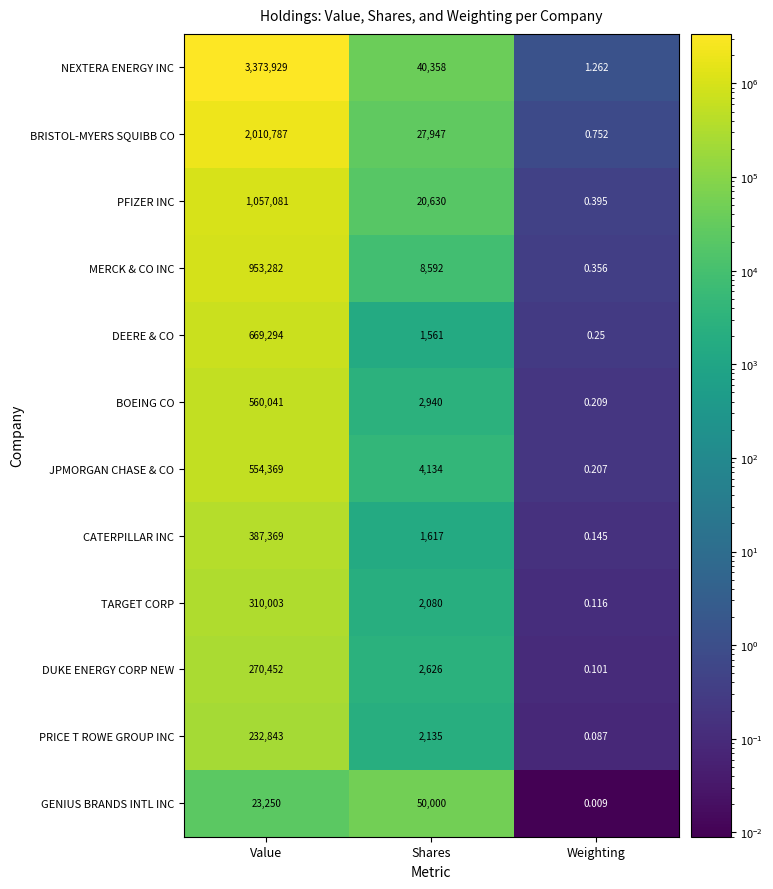

At which label does BOEING CO first exceed 2940?

Value